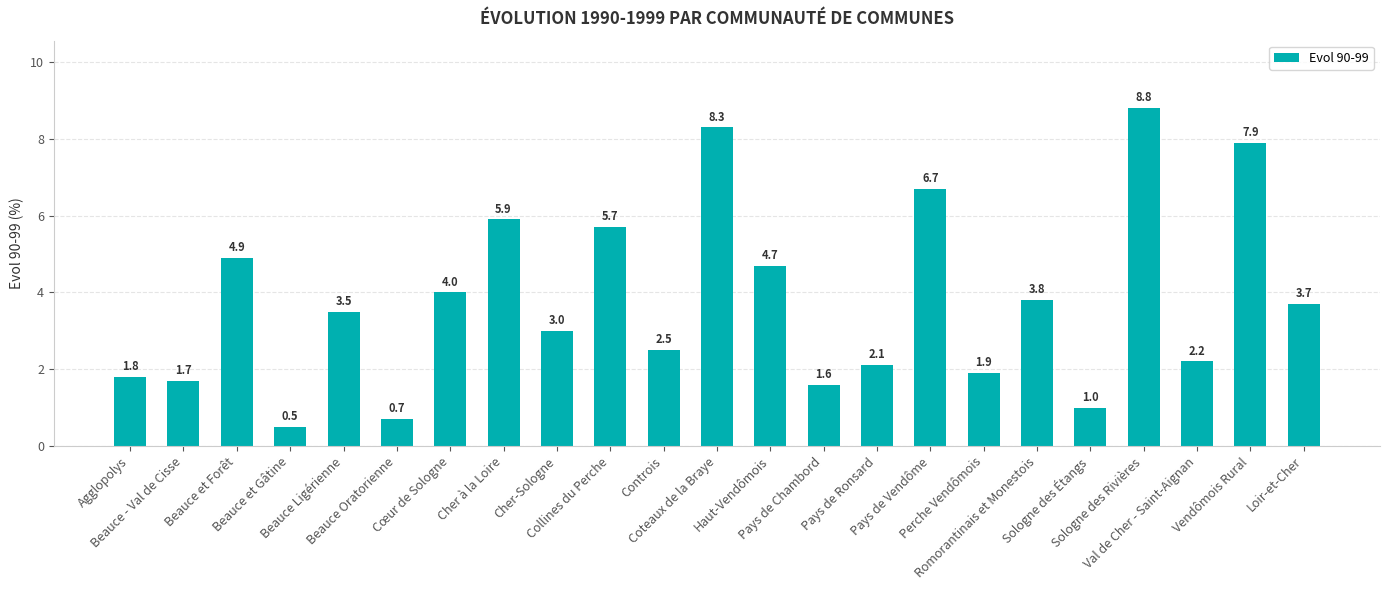

At which category does the chart reach its minimum across all series?

Beauce et Gâtine